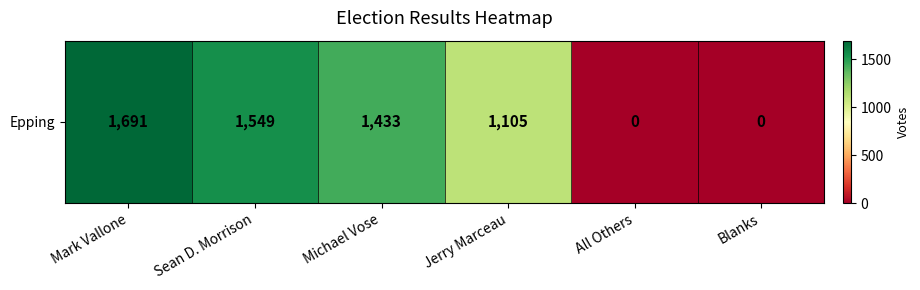

Reading right to left, what are all the values shown in this chart?

0	0	1105	1433	1549	1691